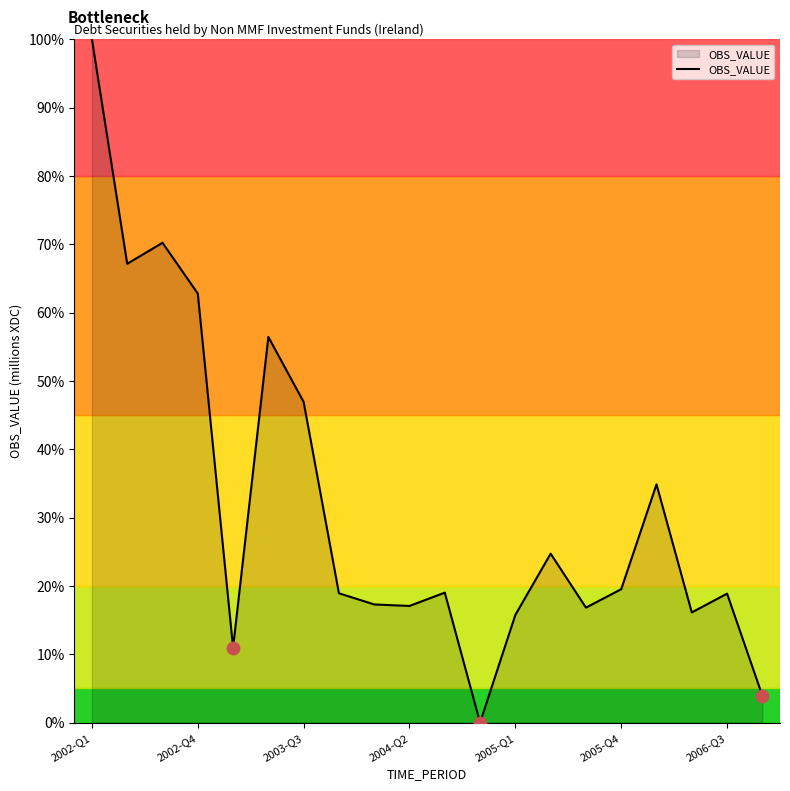

What is the maximum value shown in the chart?

100.0